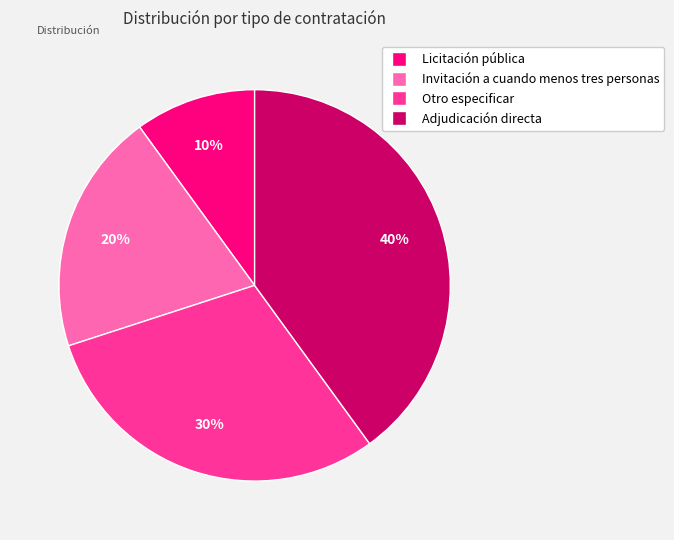

To the nearest percent, what is the difference between the largest and smallest slice percentages?

30%